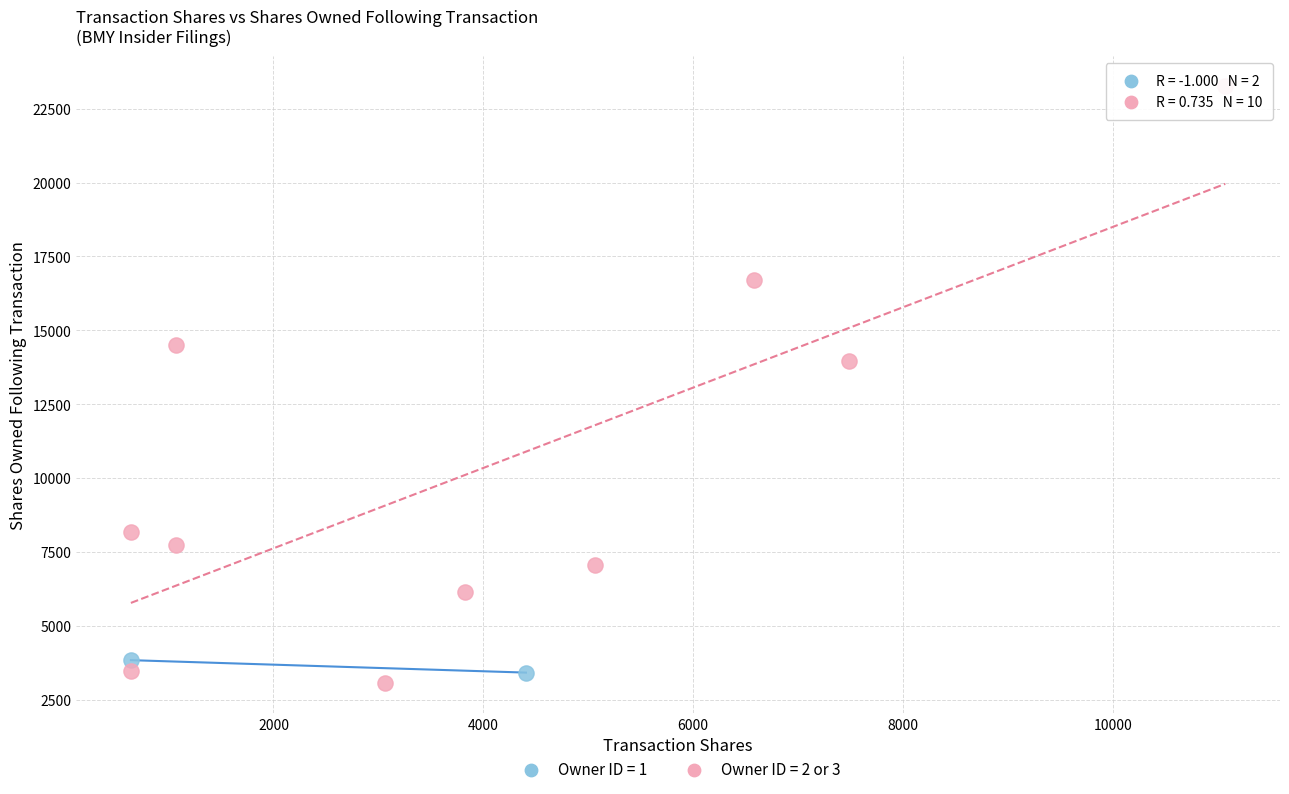

What are all the series names shown in the legend?

Owner ID = 1, Owner ID = 2 or 3